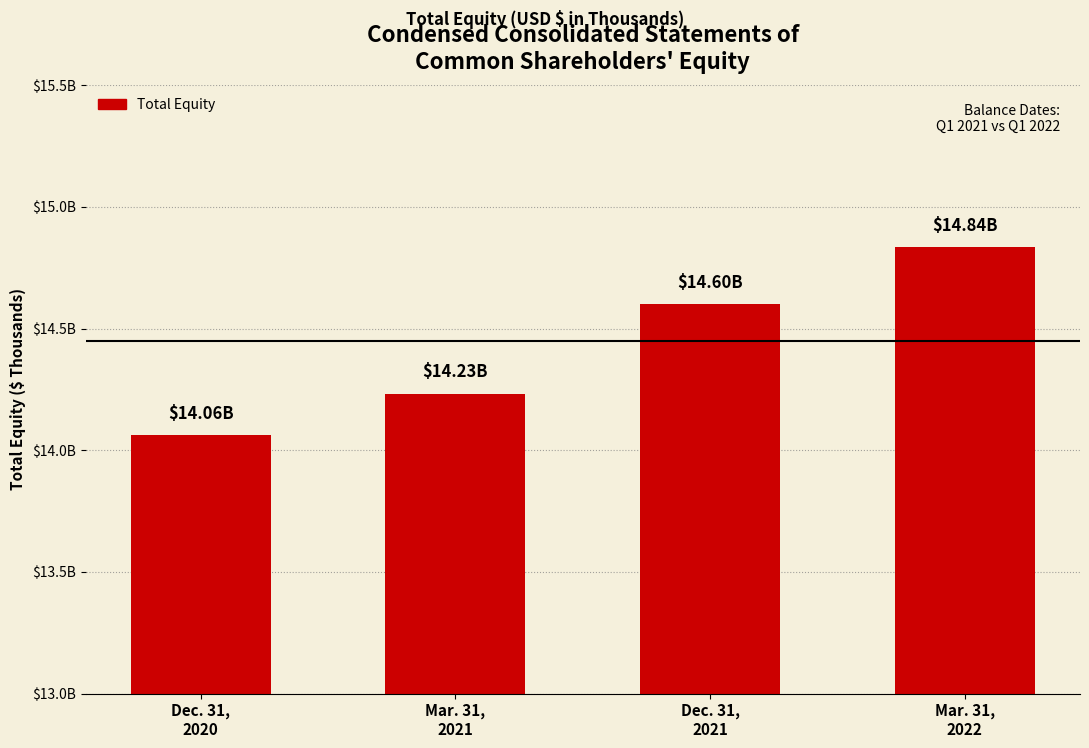

Which label corresponds to the largest value in the chart?

Mar. 31,
2022